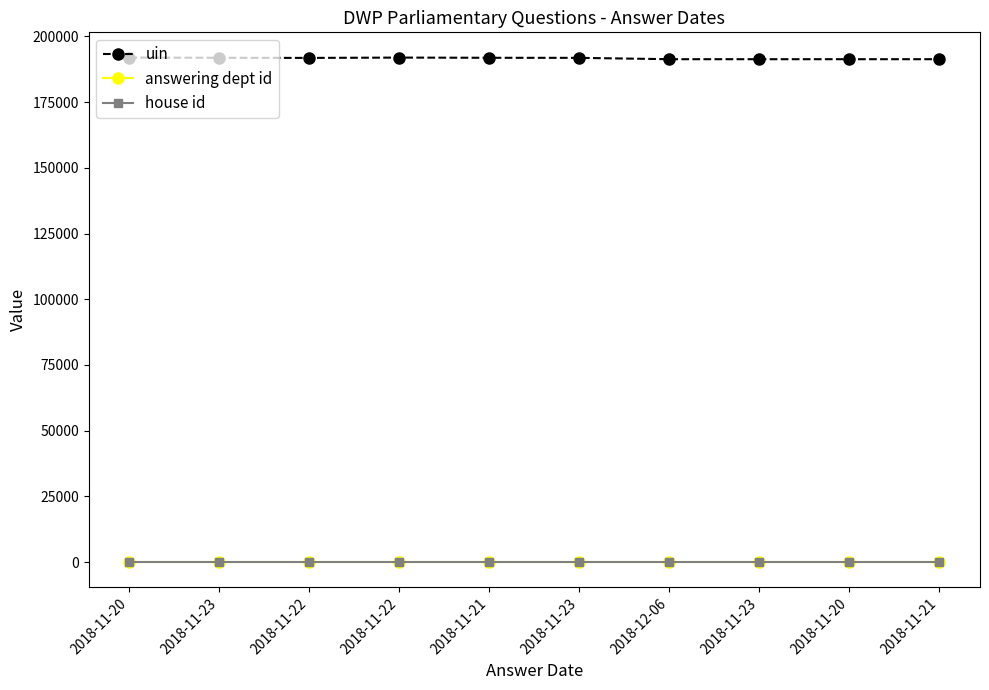

How many lines are shown in the chart?

3